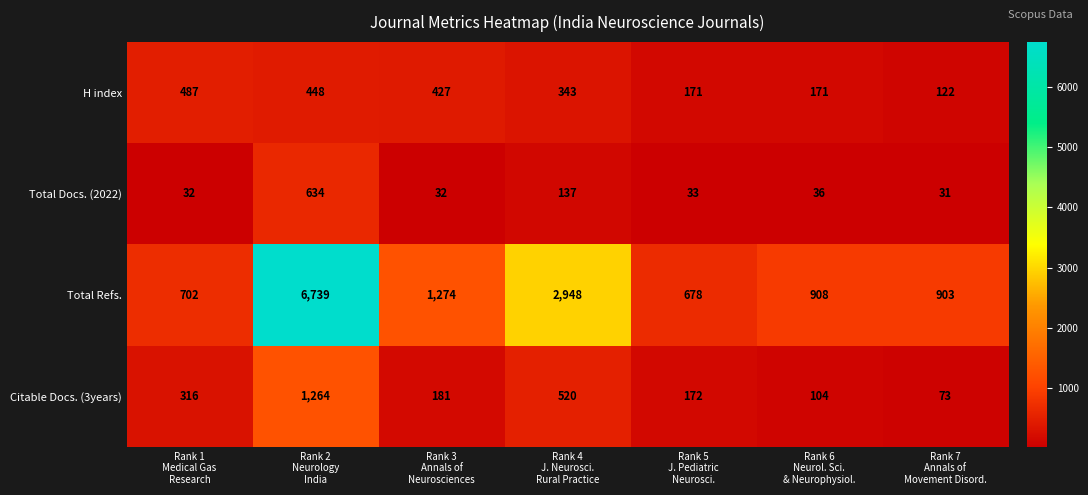

Rank the series by their maximum value, from lowest to highest.

H index, Total Docs. (2022), Citable Docs. (3years), Total Refs.